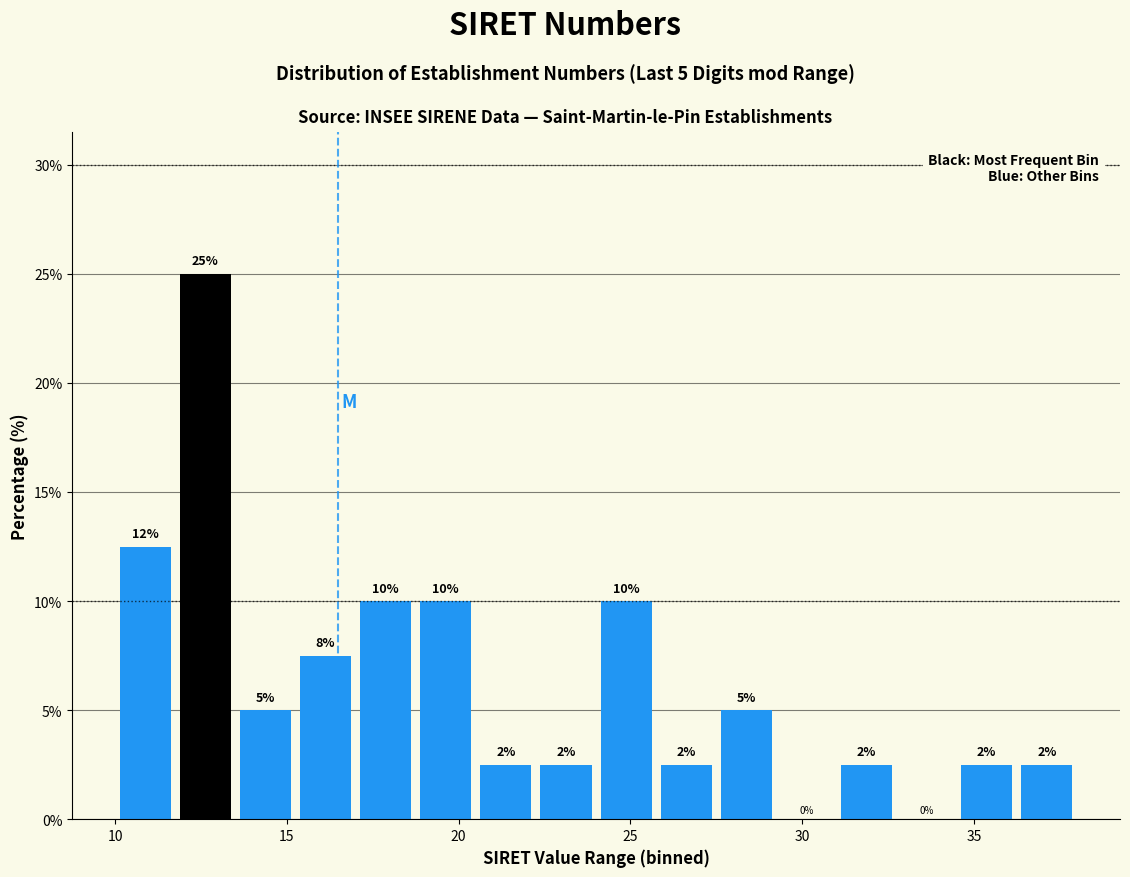

Read against the x-axis, roughly where is the centre of the tallest bar?

12.5